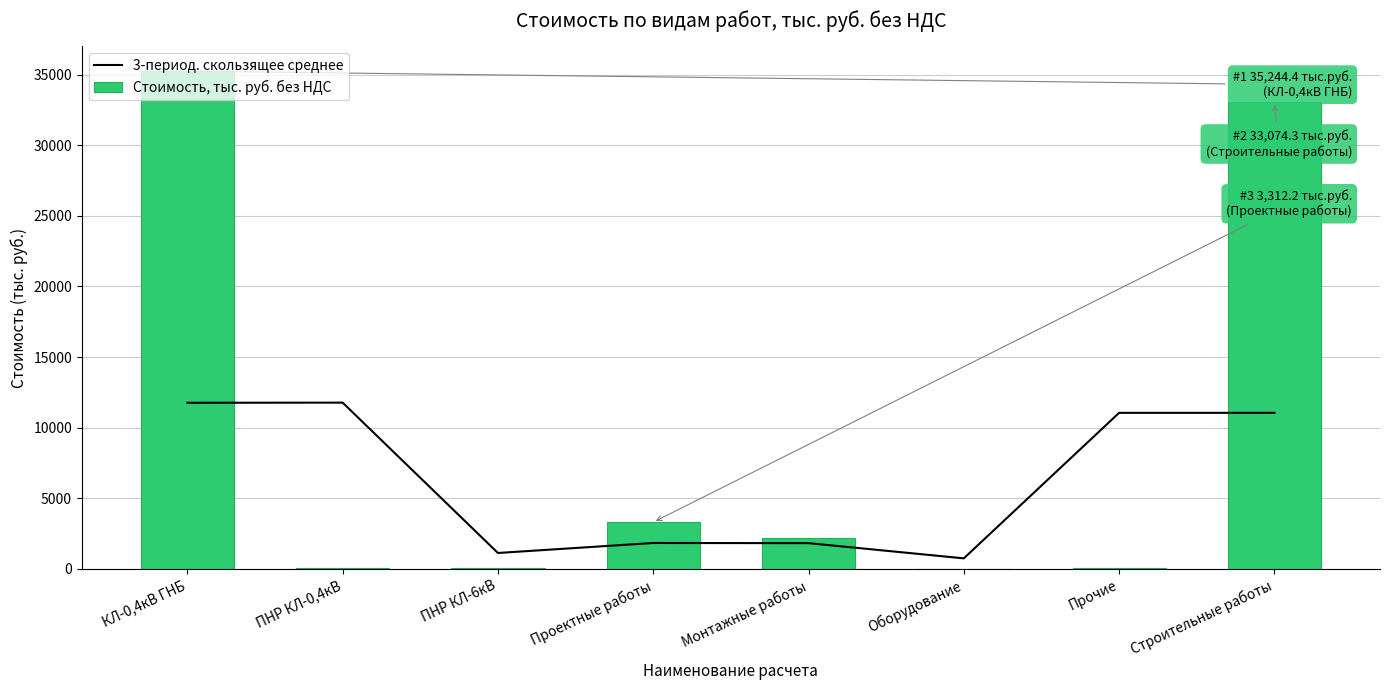

What is the difference between the highest and lowest values at Оборудование?

751.0